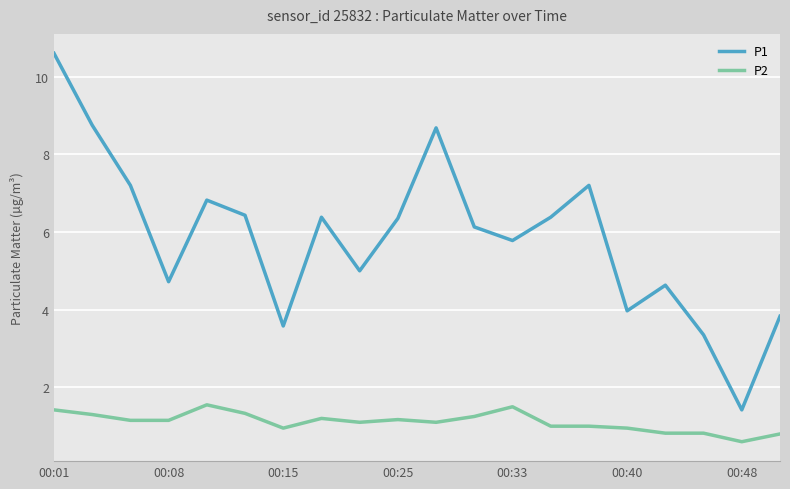

Which series has the largest range (max minus min)?

P1